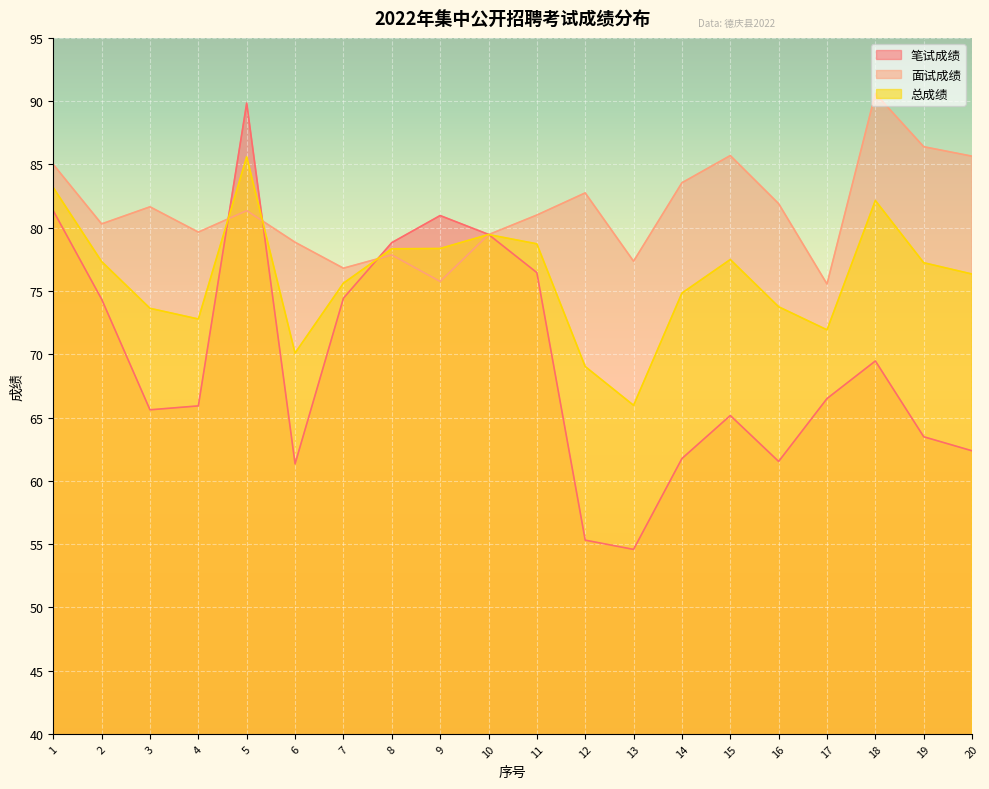

Where is 总成绩 nearest to the value 75?

14